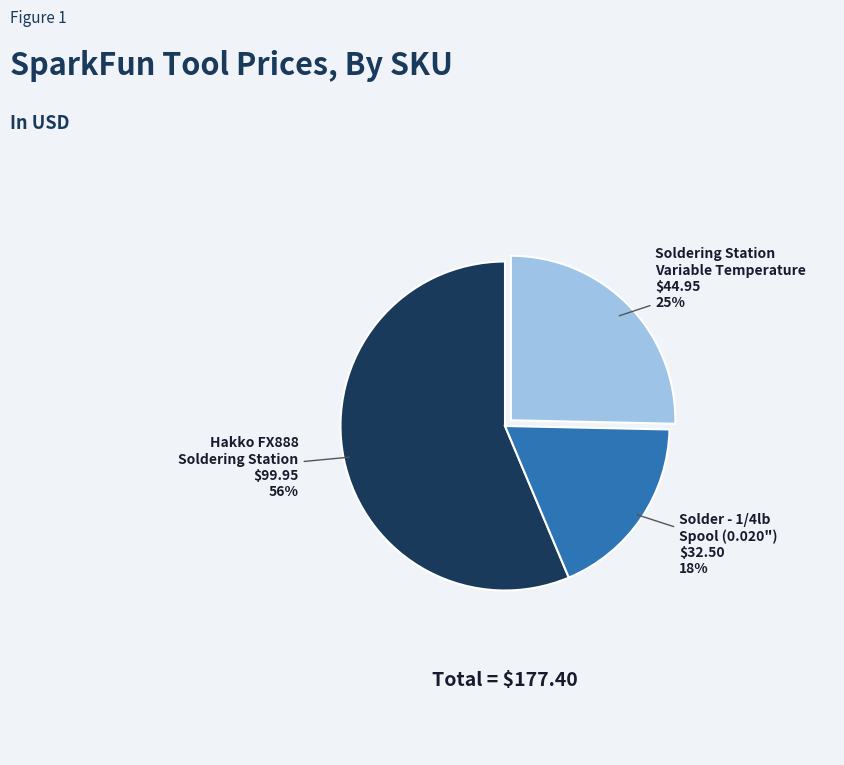

To the nearest percent, what is the difference between the largest and smallest slice percentages?

38%